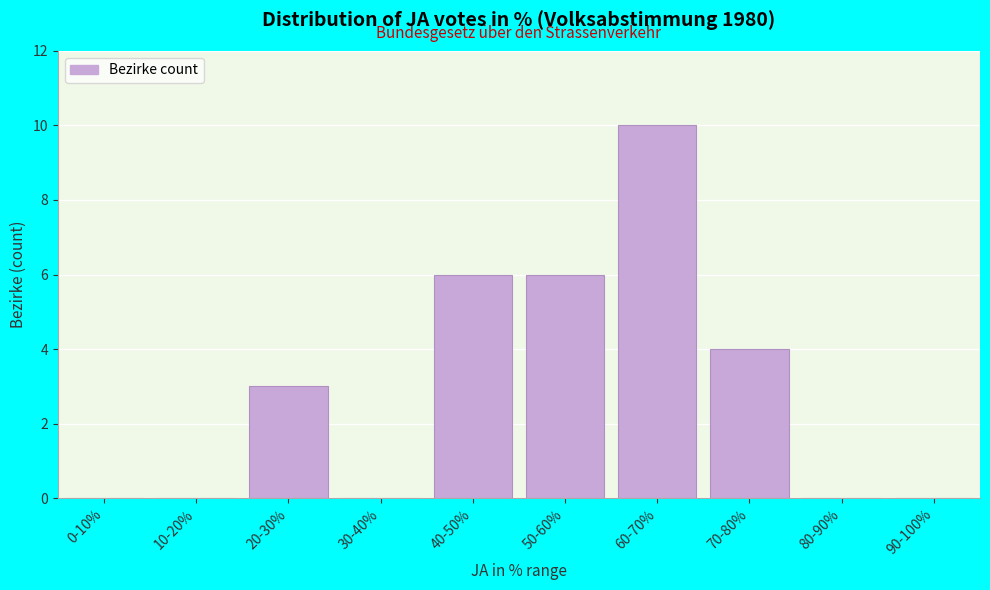

Reading left to right, extract all data points from this chart.

0-10%=0	10-20%=0	20-30%=3	30-40%=0	40-50%=6	50-60%=6	60-70%=10	70-80%=4	80-90%=0	90-100%=0